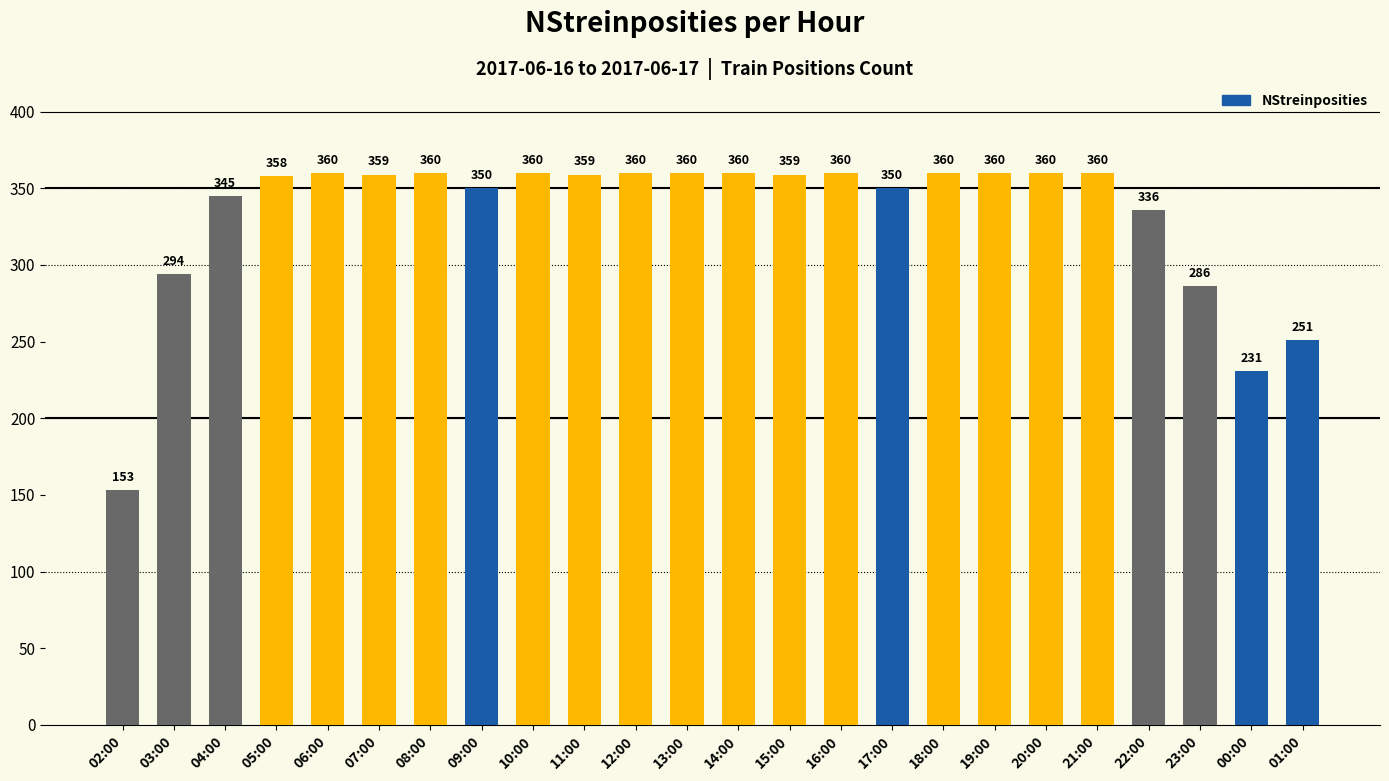

Which category has the lowest value across all series?

02:00